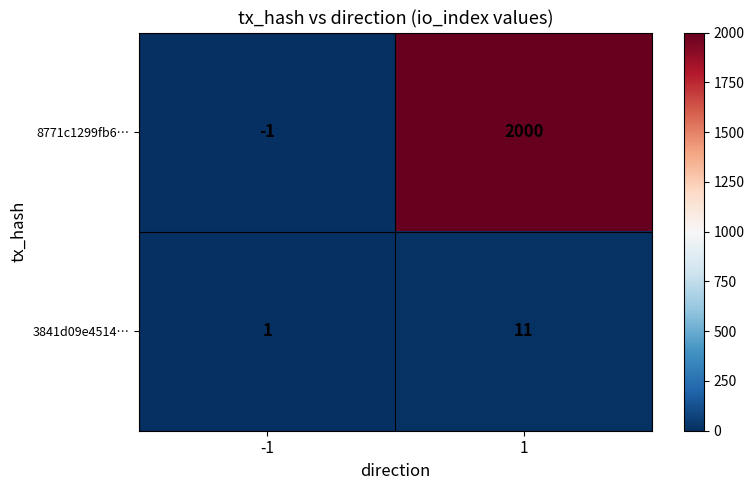

The 8771c1299fb6… series shows 2000 at 1. True or false?

True